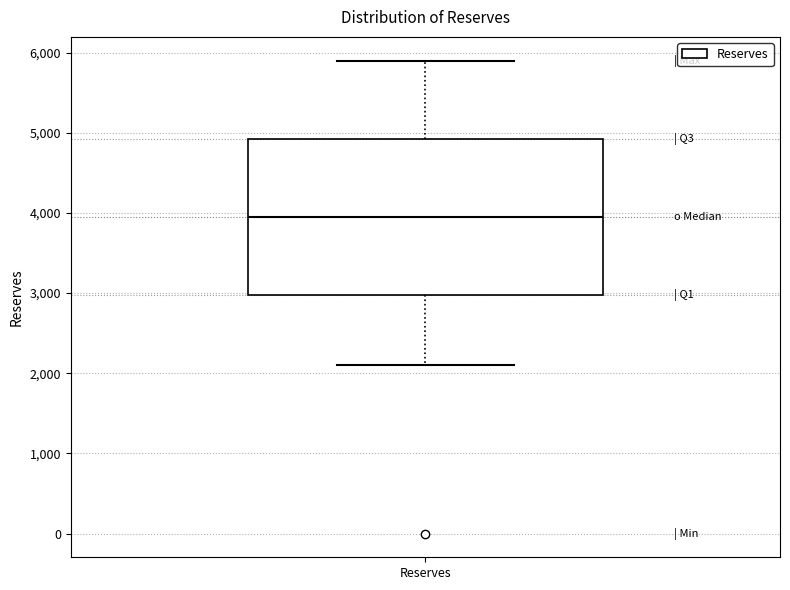

Where is the upper edge of the box for Reserves on the y-axis? The values are not printed on the chart, so give them approximately, as read against the axis.

4900